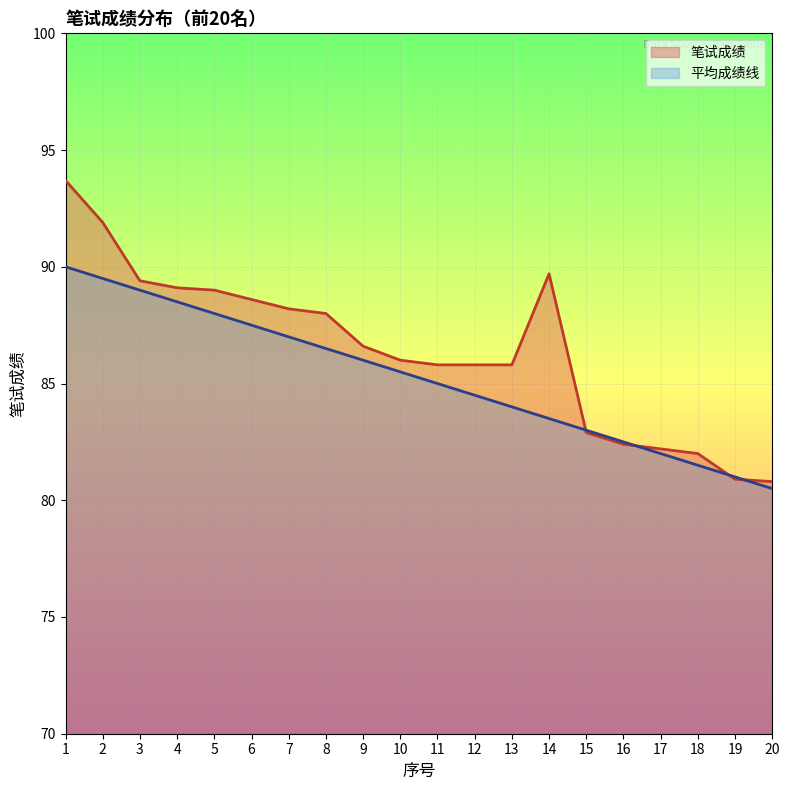

Does the chart display data point markers on the line(s)?

No